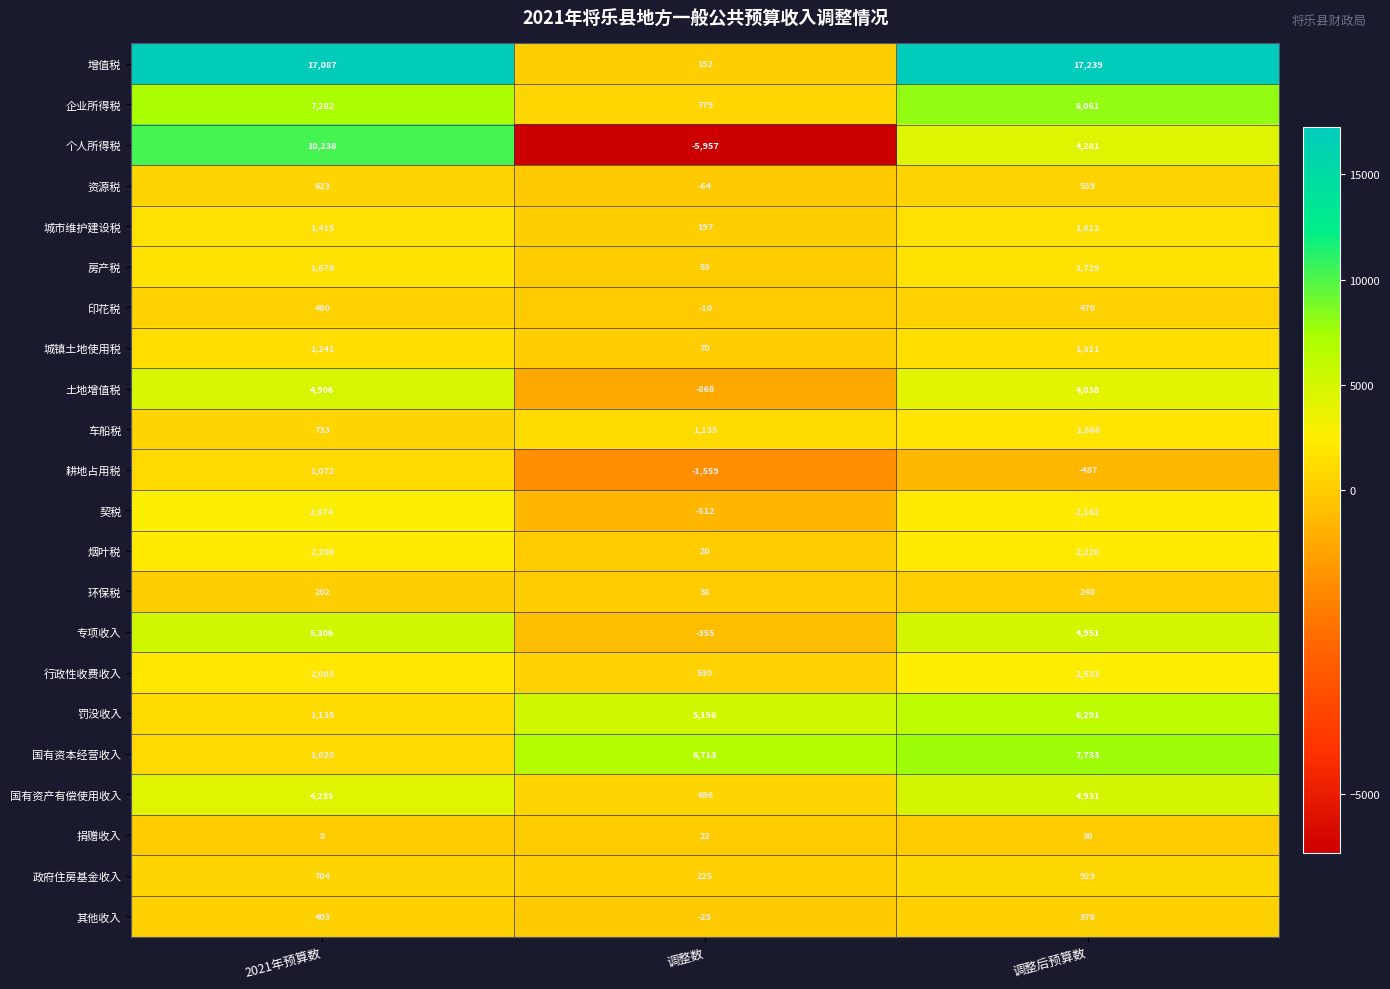

What is the difference between the highest and lowest values at 2021年预算数?

17079